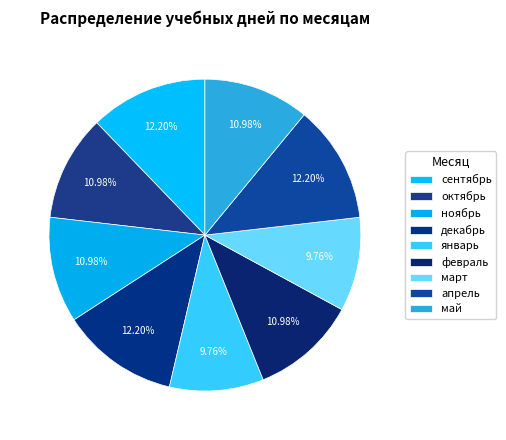

Which category has the smallest portion of the pie?

январь